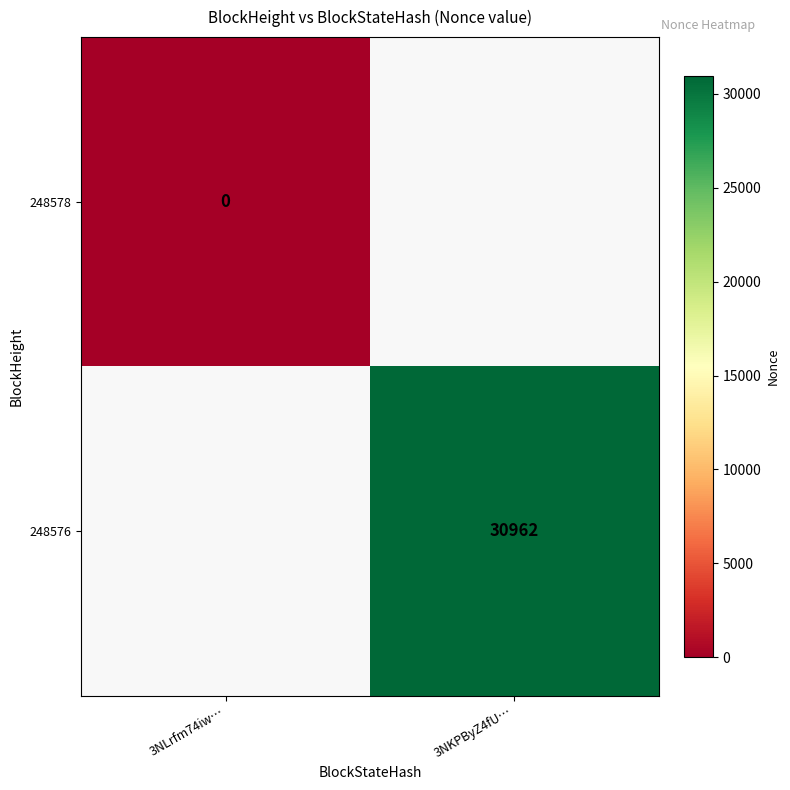

The 248576 series shows 30962 at 3NKPByZ4fU…. True or false?

True